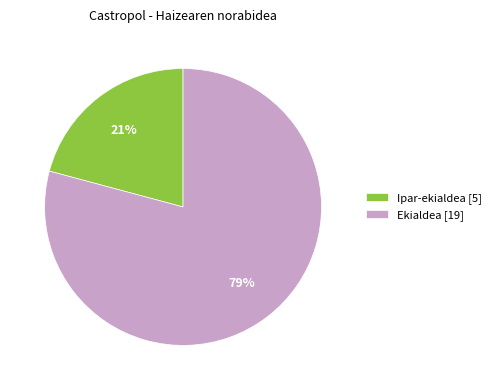

To the nearest percent, what is the difference between the Ekialdea and Ipar-ekialdea slice percentages?

58%